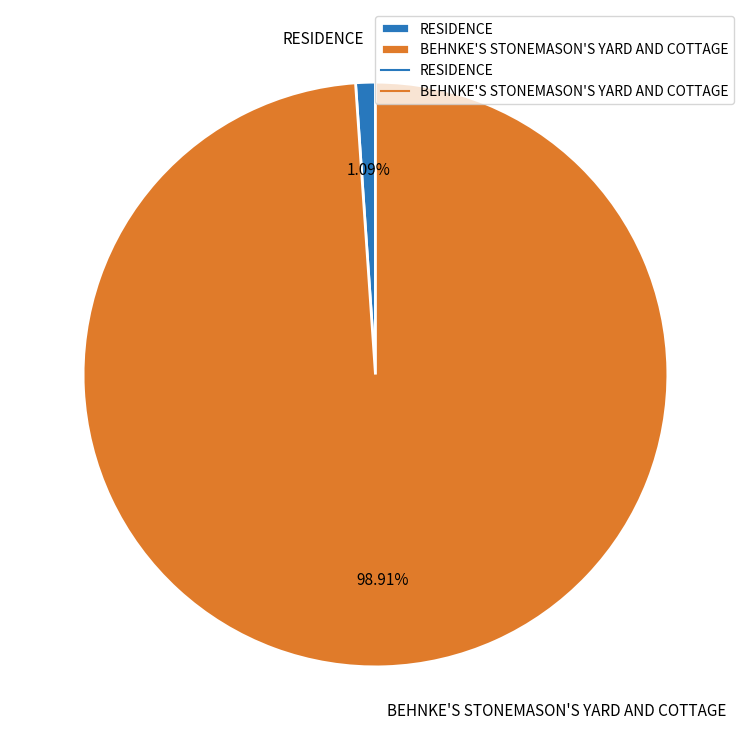

Between RESIDENCE and BEHNKE'S STONEMASON'S YARD AND COTTAGE, which is larger?

BEHNKE'S STONEMASON'S YARD AND COTTAGE